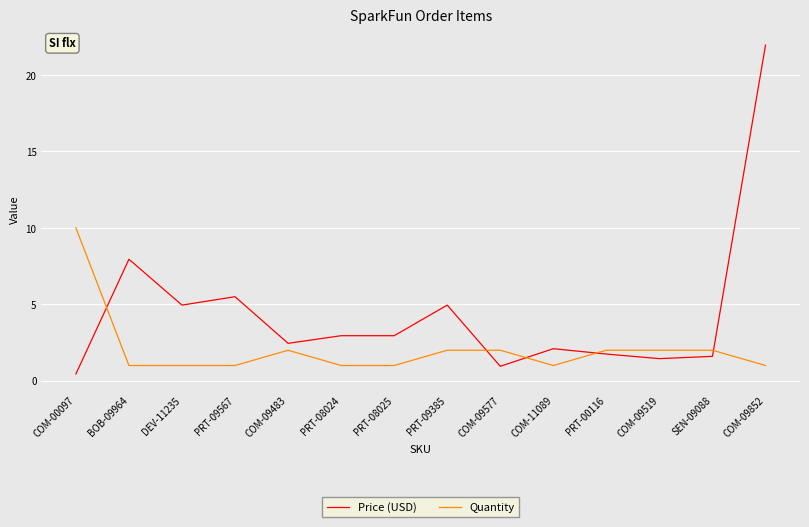

Which label corresponds to the largest value in the chart?

COM-09852